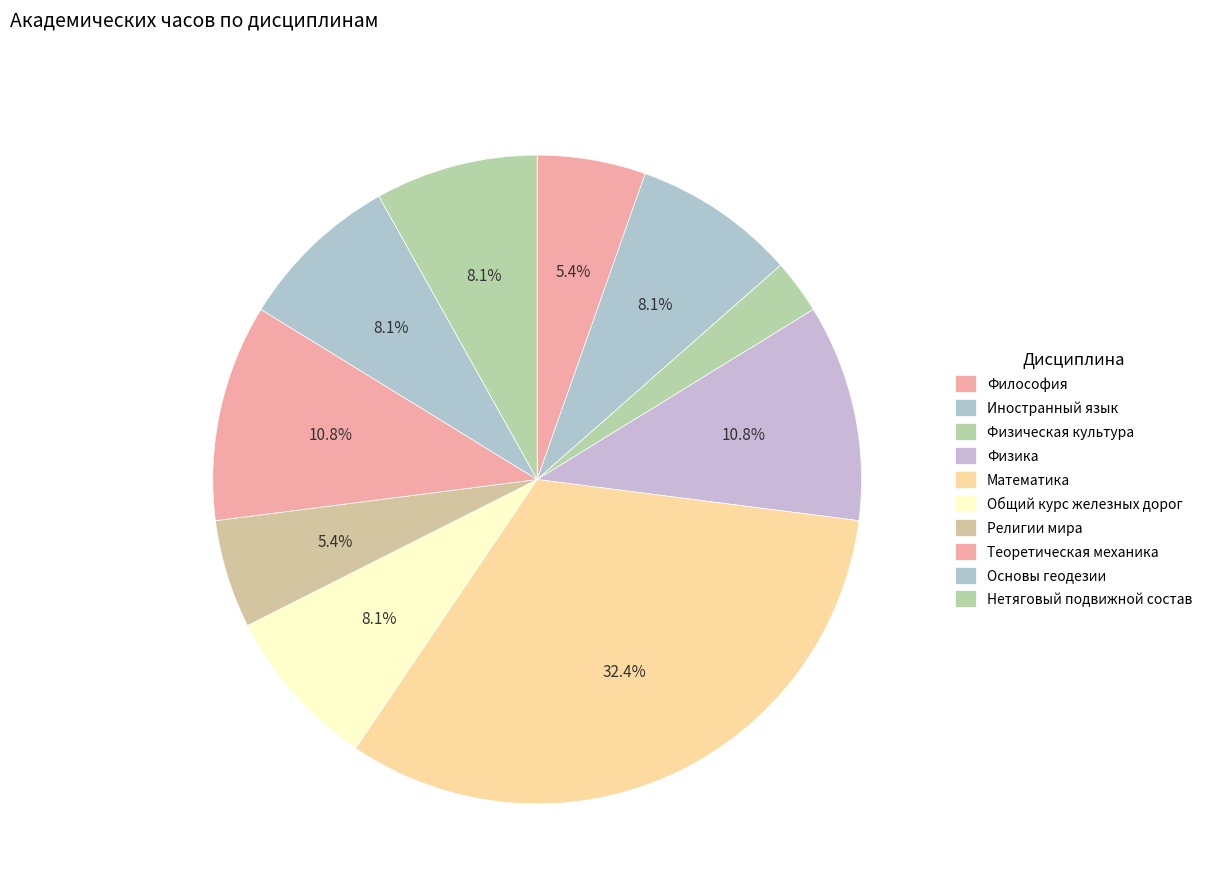

What is the change in value from Физика to Основы геодезии?

-36